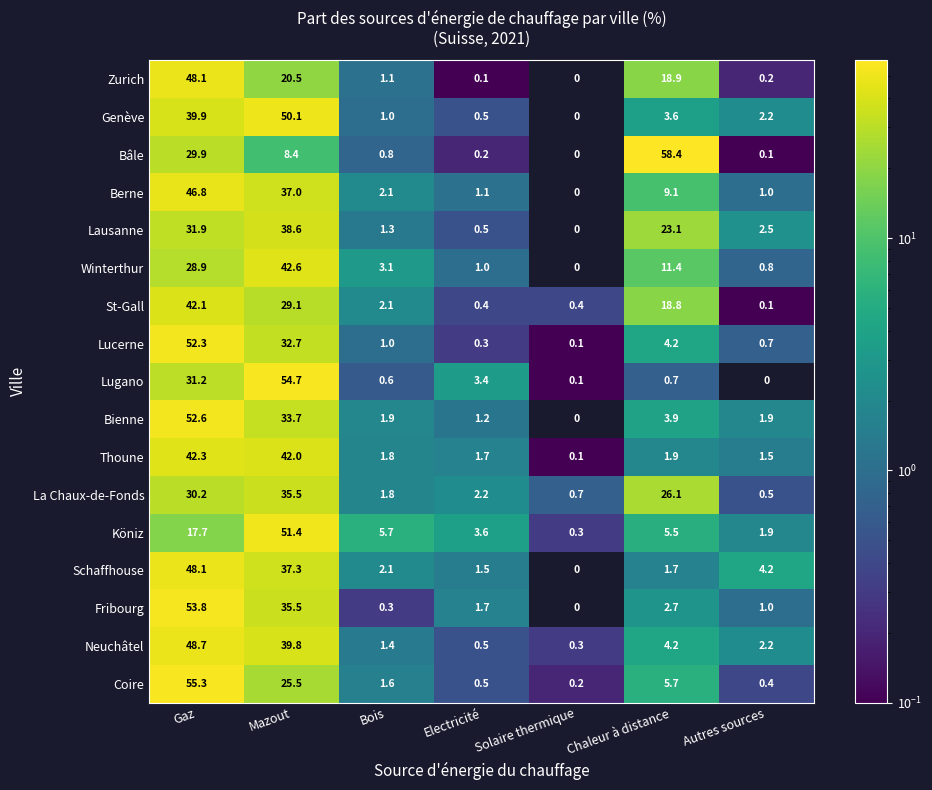

Where does the Berne series first go above 2?

Gaz